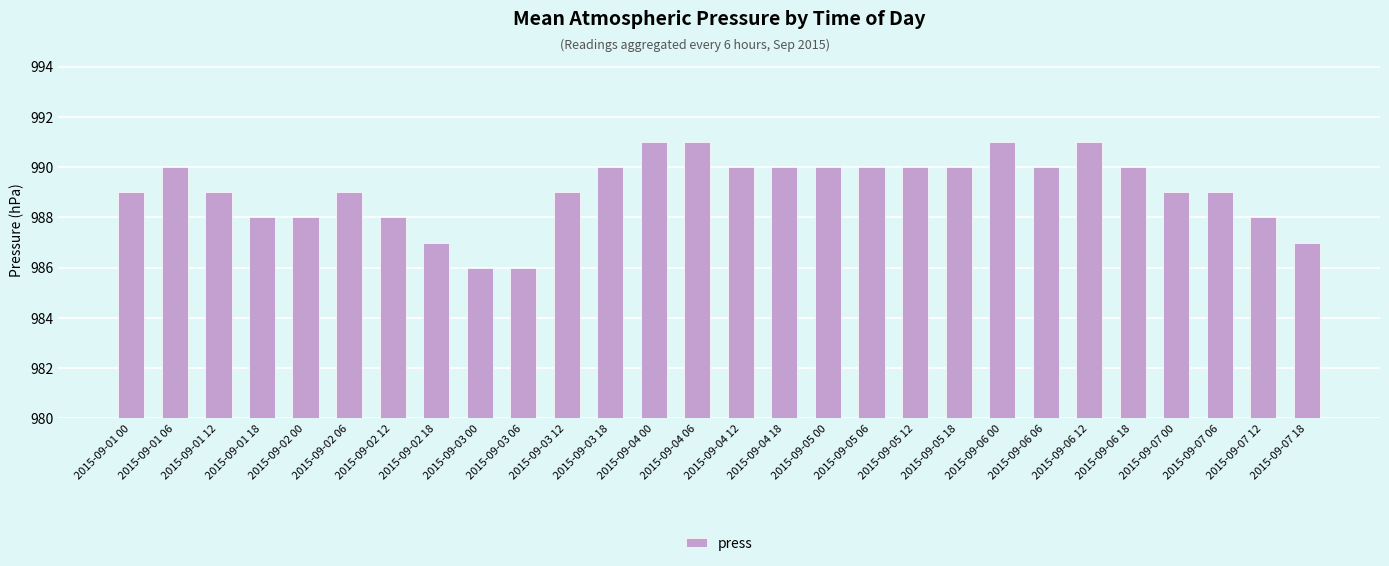

What is the ratio of the value at 2015-09-04 00 to the value at 2015-09-05 18?

1.0